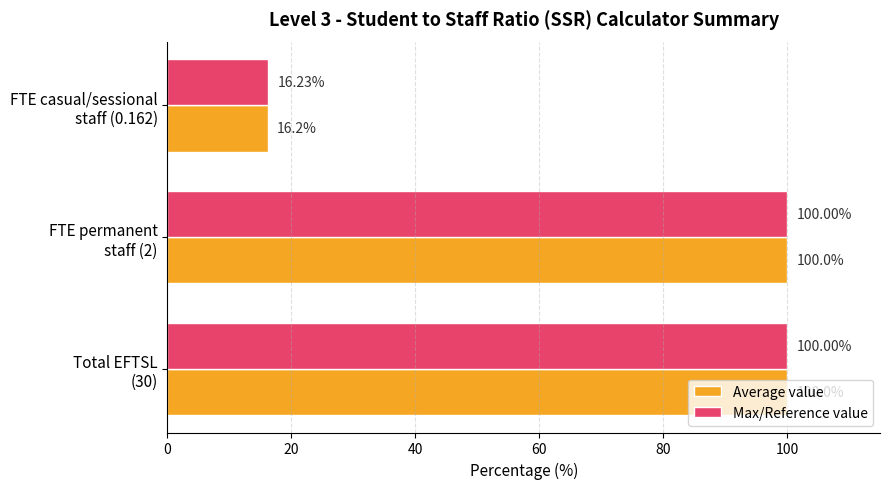

Rank the series by their average value, from lowest to highest.

Average value, Max/Reference value